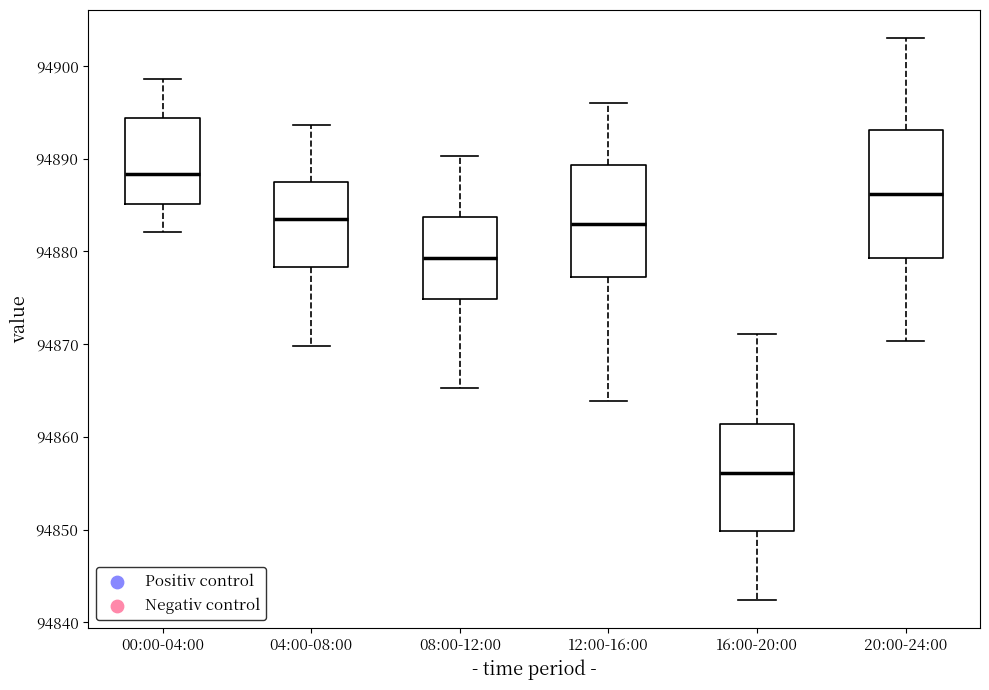

Which box's median line is the lowest?

16:00-20:00